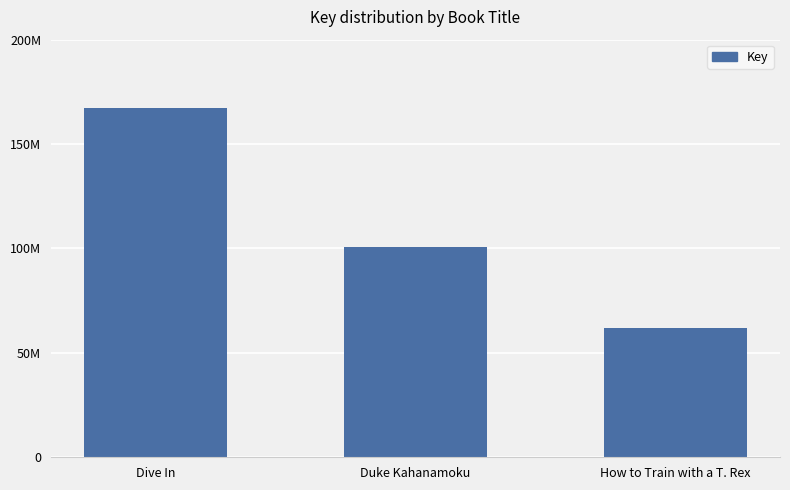

At which category does the chart reach its minimum across all series?

How to Train with a T. Rex